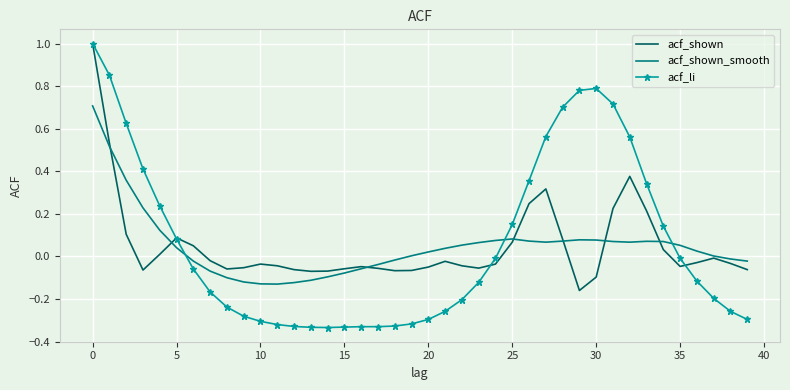

Which series has the largest range (max minus min)?

acf_li